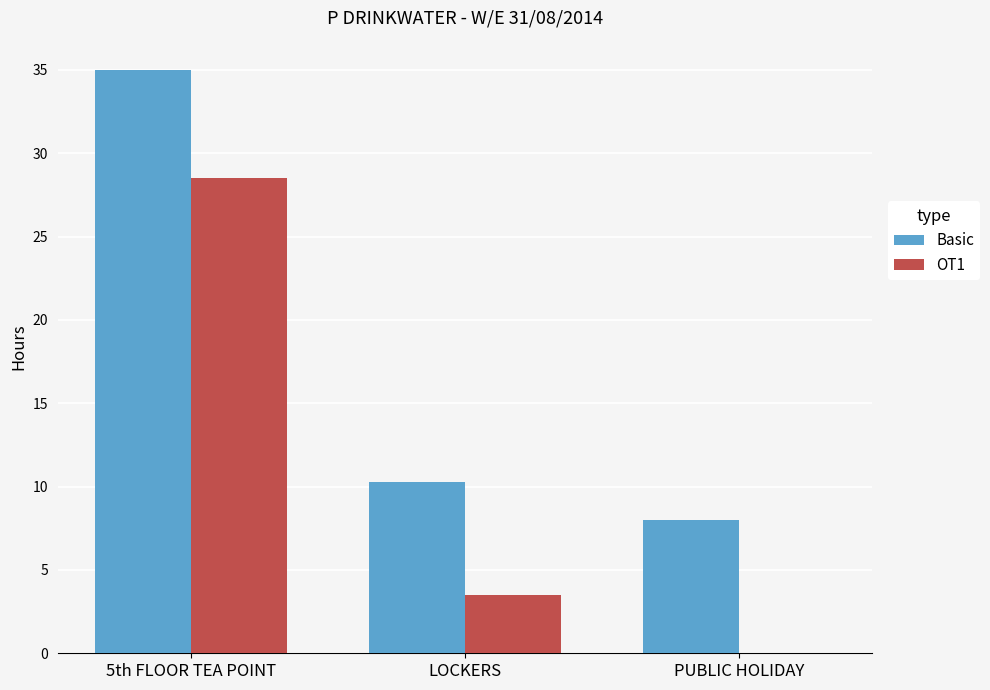

What is the highest value of the Basic series?

35.0